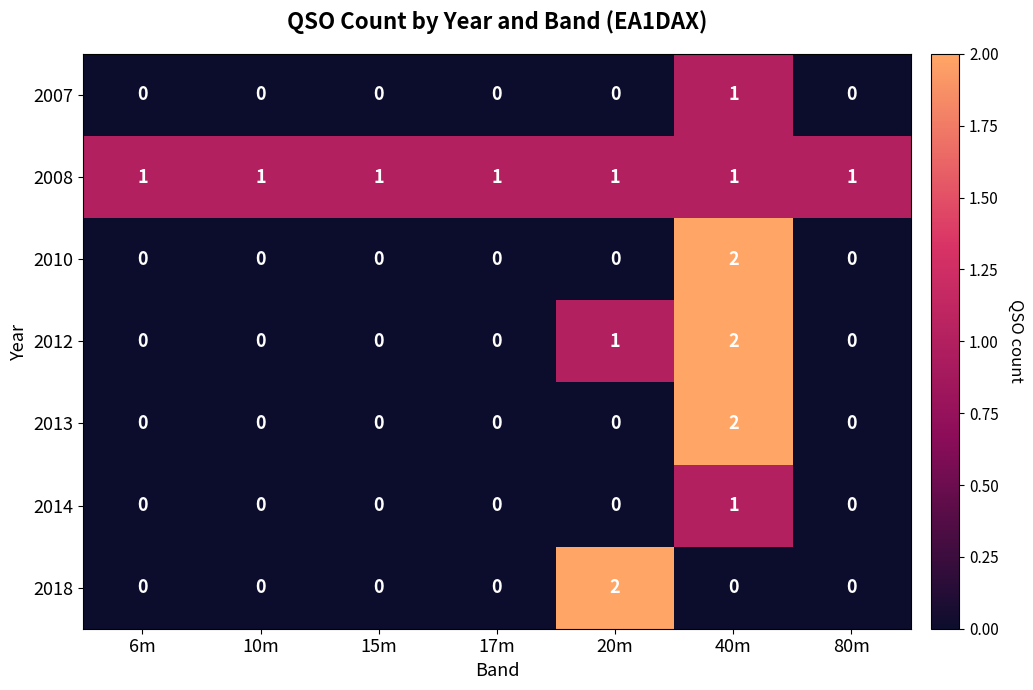

The 2012 series shows 0 at 10m. True or false?

True